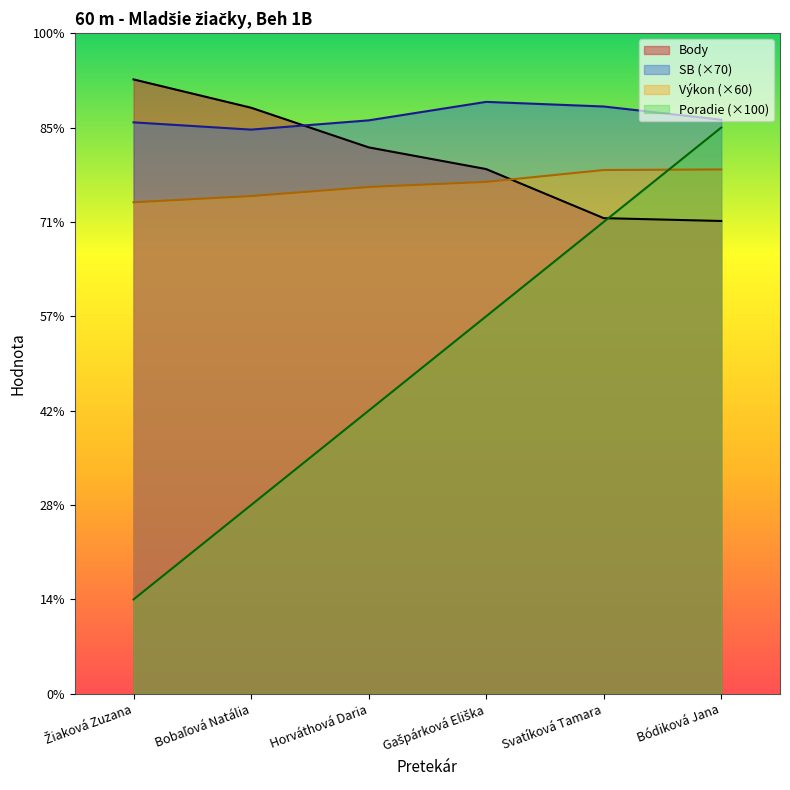

The value of Body at Horváthová Daria is 579.0. True or false?

True